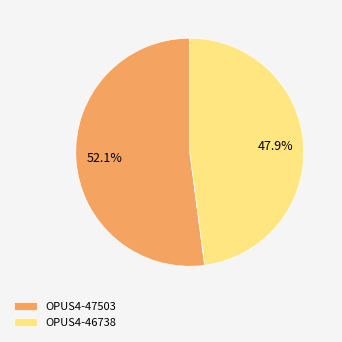

Rank the categories by value from lowest to highest.

OPUS4-46738, OPUS4-47503